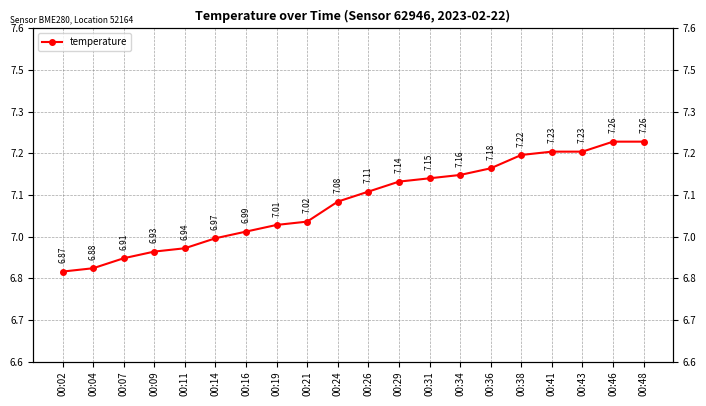

At which category does the chart reach its peak across all series?

00:46